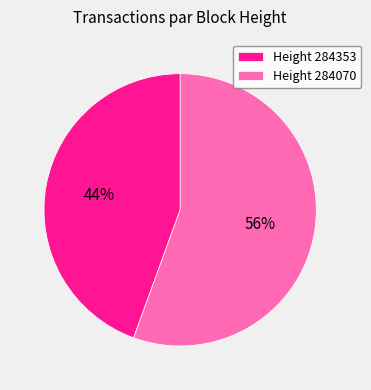

What is the majority slice?

Height 284070